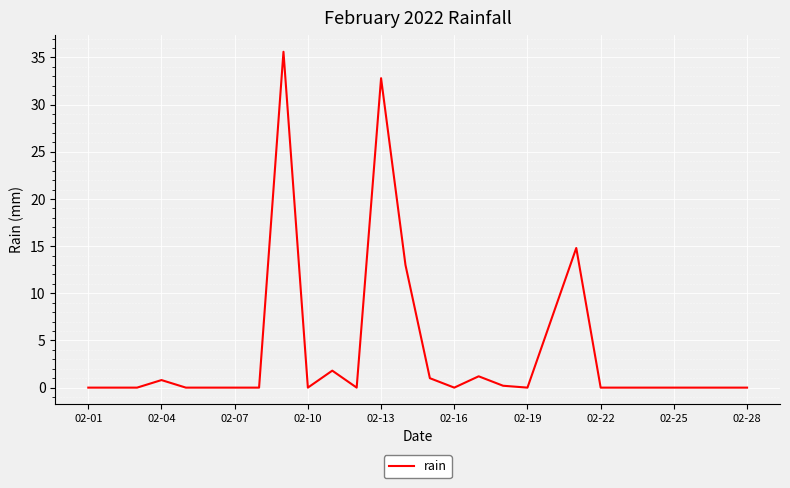

What is the difference between the maximum and minimum values?

35.6